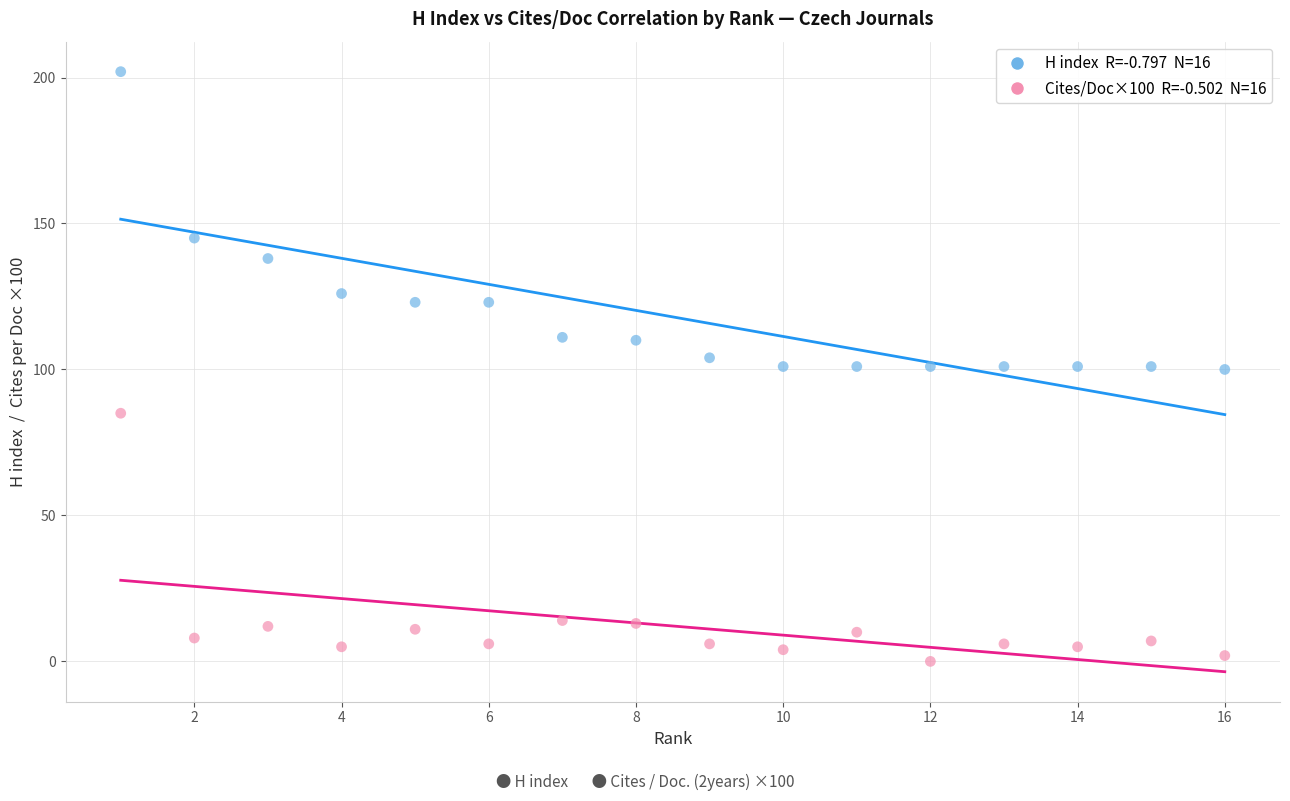

Across all data points, what is the range of X values (max minus min)?

15.0